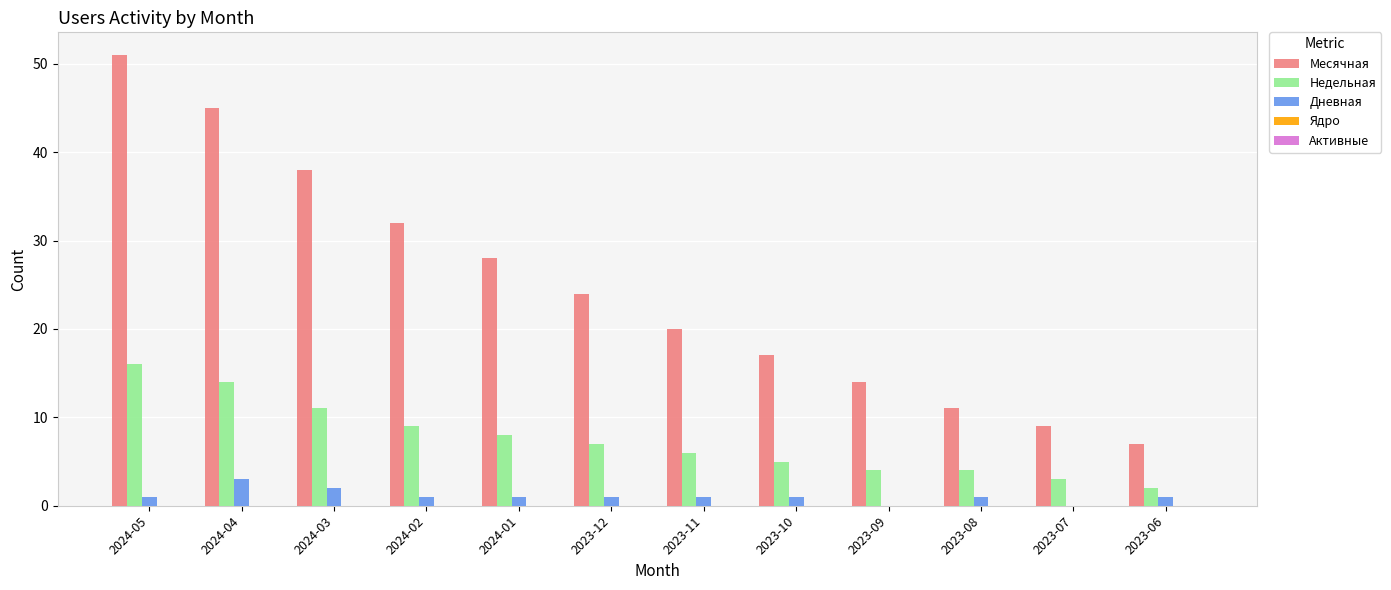

What is the greatest value displayed?

51